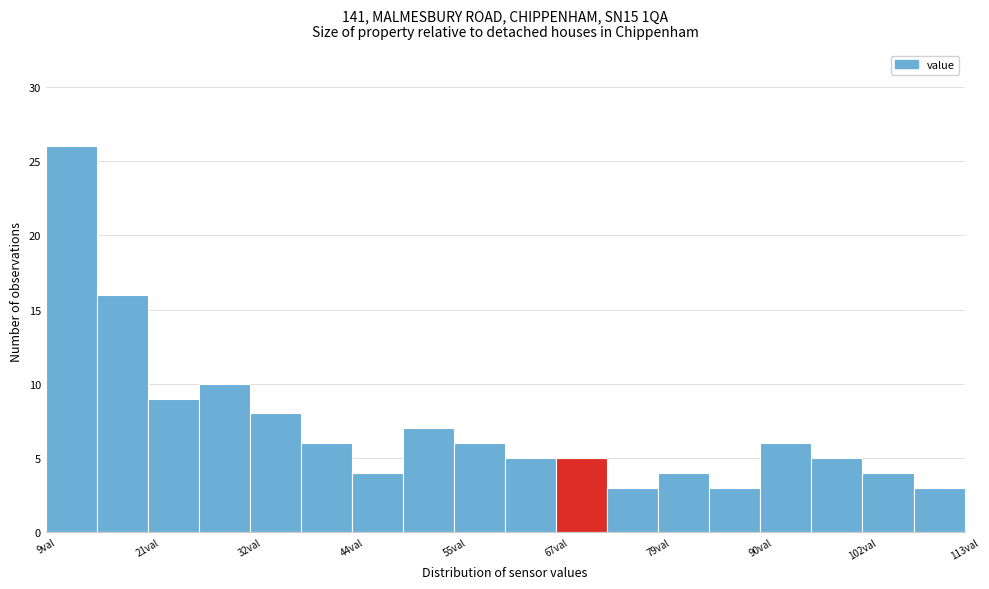

Around what value on the x-axis is the tallest bar? Give the approximate position of its centre, as read against the axis.

12